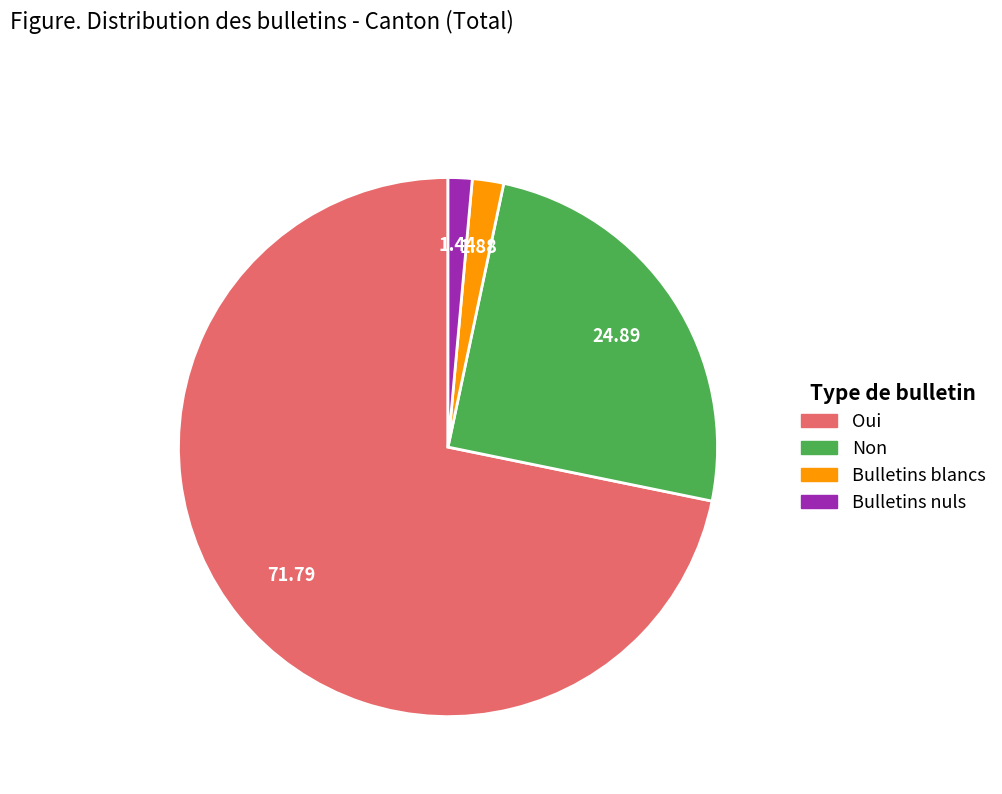

Does any single category account for the majority?

Yes